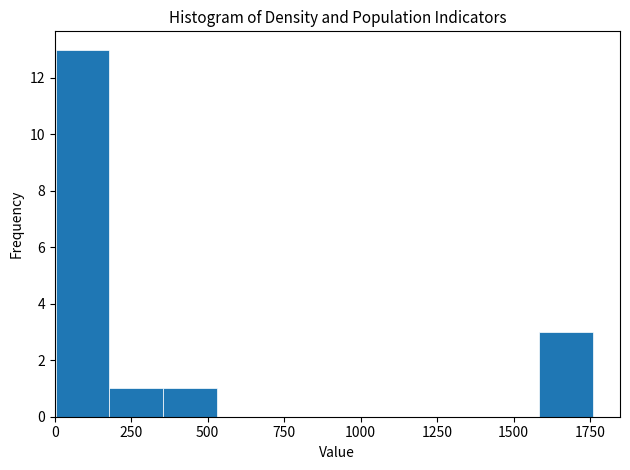

Read against the x-axis, roughly where is the centre of the tallest bar?

100